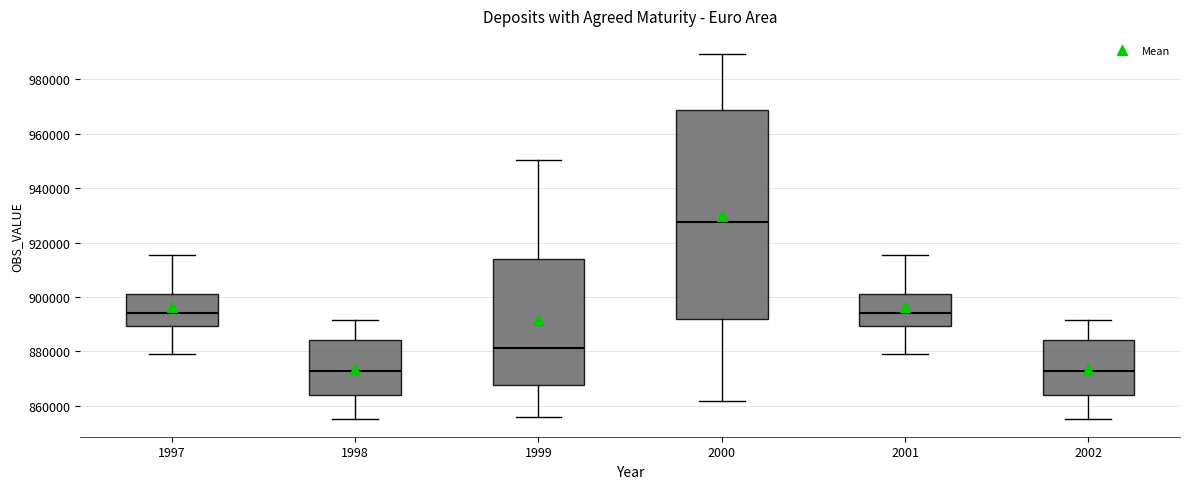

Which box has the highest median line?

2000